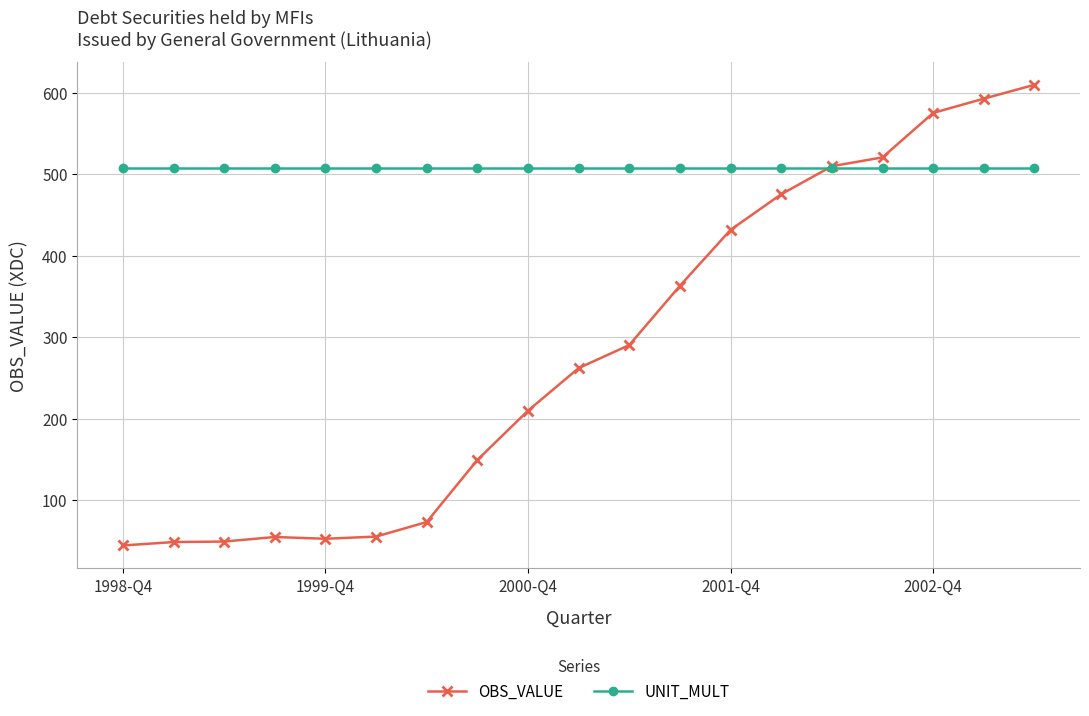

Which series has the widest spread of values?

OBS_VALUE